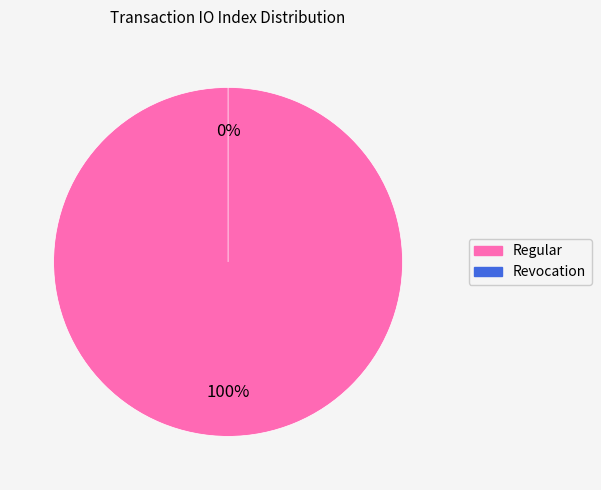

What is the majority slice?

Regular